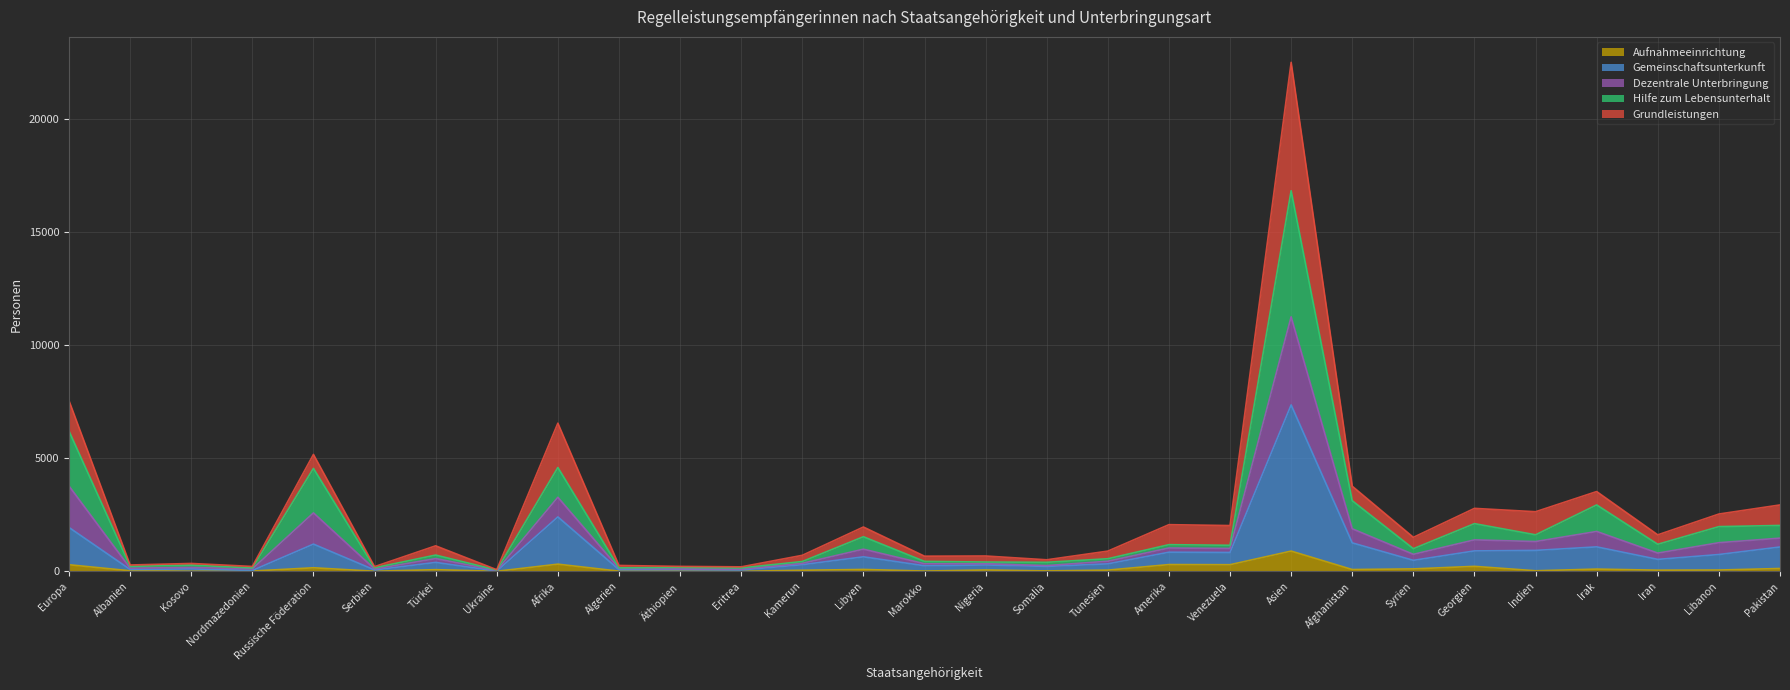

What position from the left is Irak?

26